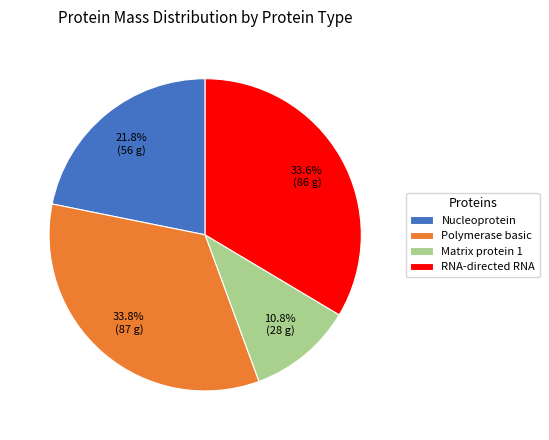

How many segments does this pie chart have?

4